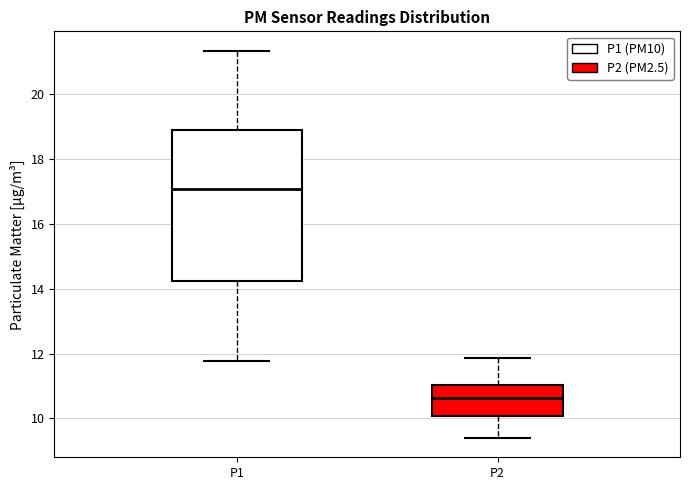

Comparing the boxes themselves (not the whiskers), which one is the tallest?

P1